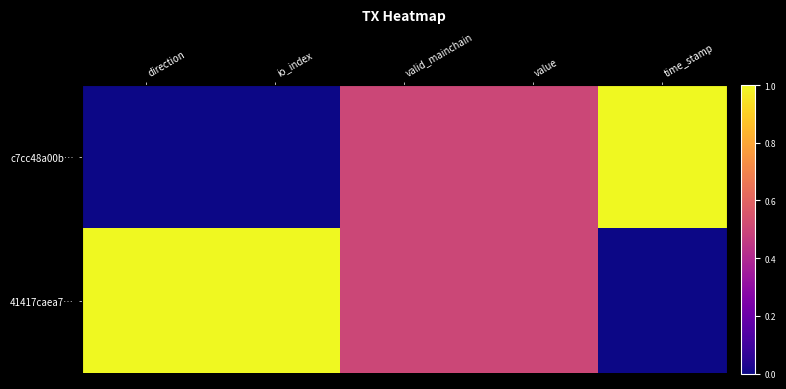

Which label corresponds to the largest value in the chart?

time_stamp